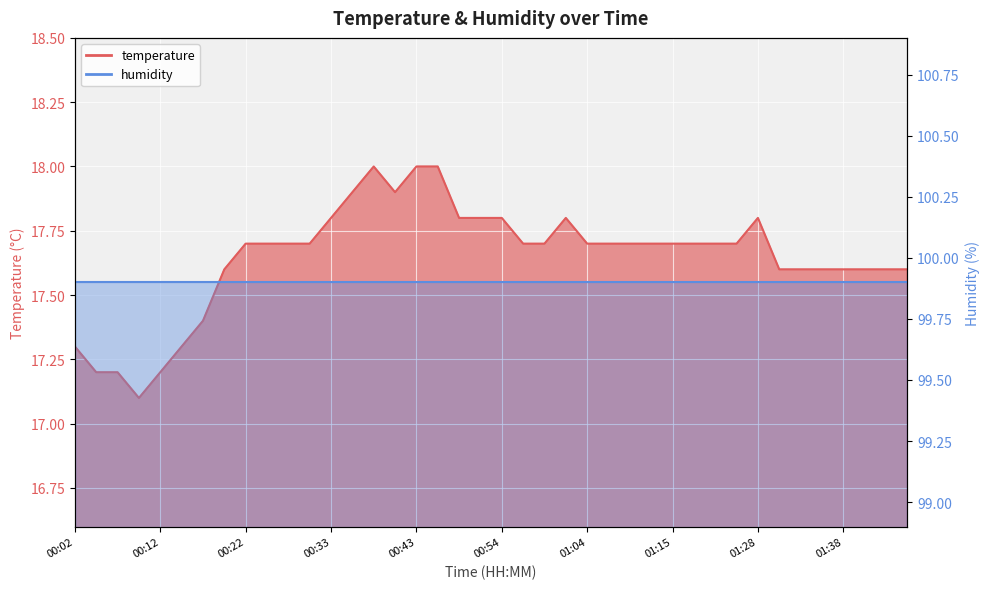

The value at 00:12 is 17.2. True or false?

True